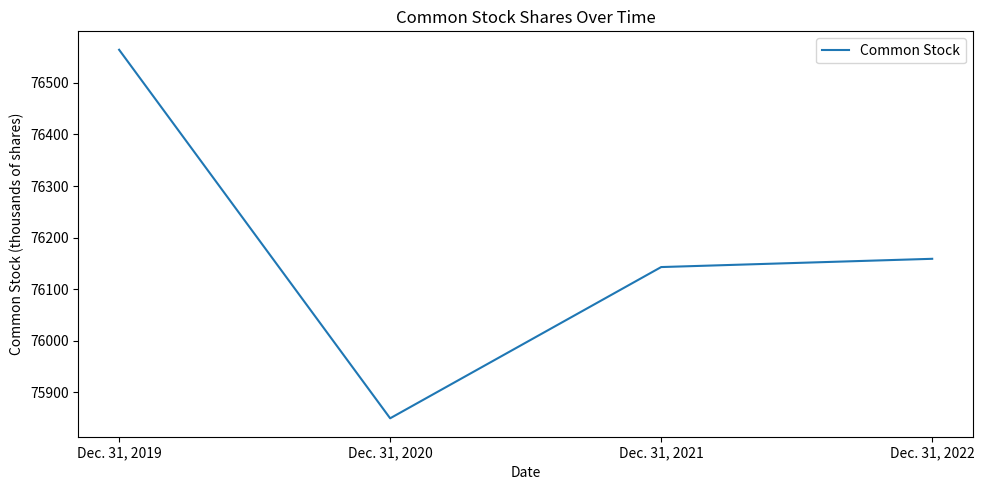

Rank the categories by value from highest to lowest.

Dec. 31, 2019, Dec. 31, 2022, Dec. 31, 2021, Dec. 31, 2020